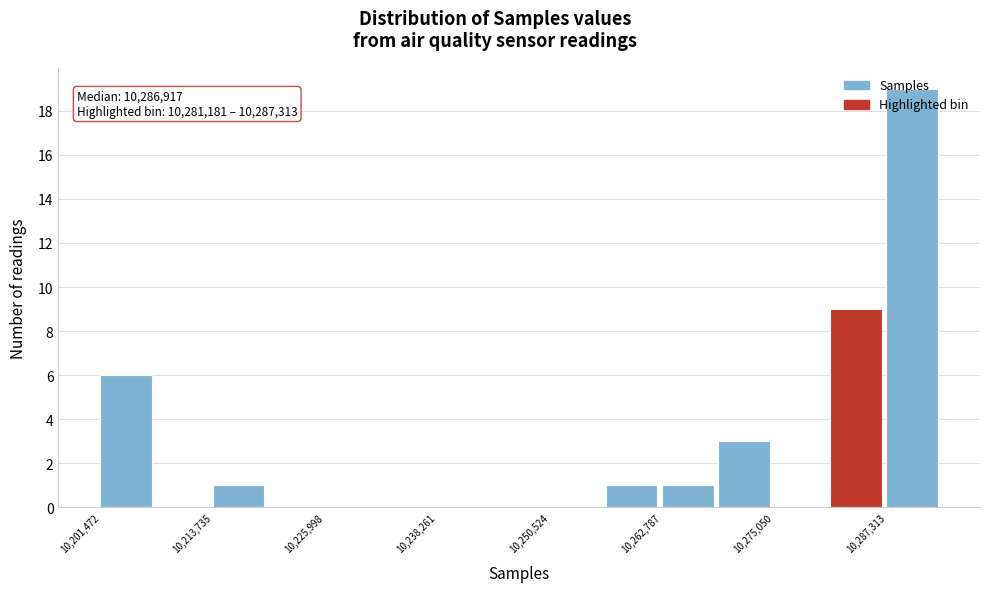

Read against the x-axis, roughly where is the centre of the tallest bar?

10290000